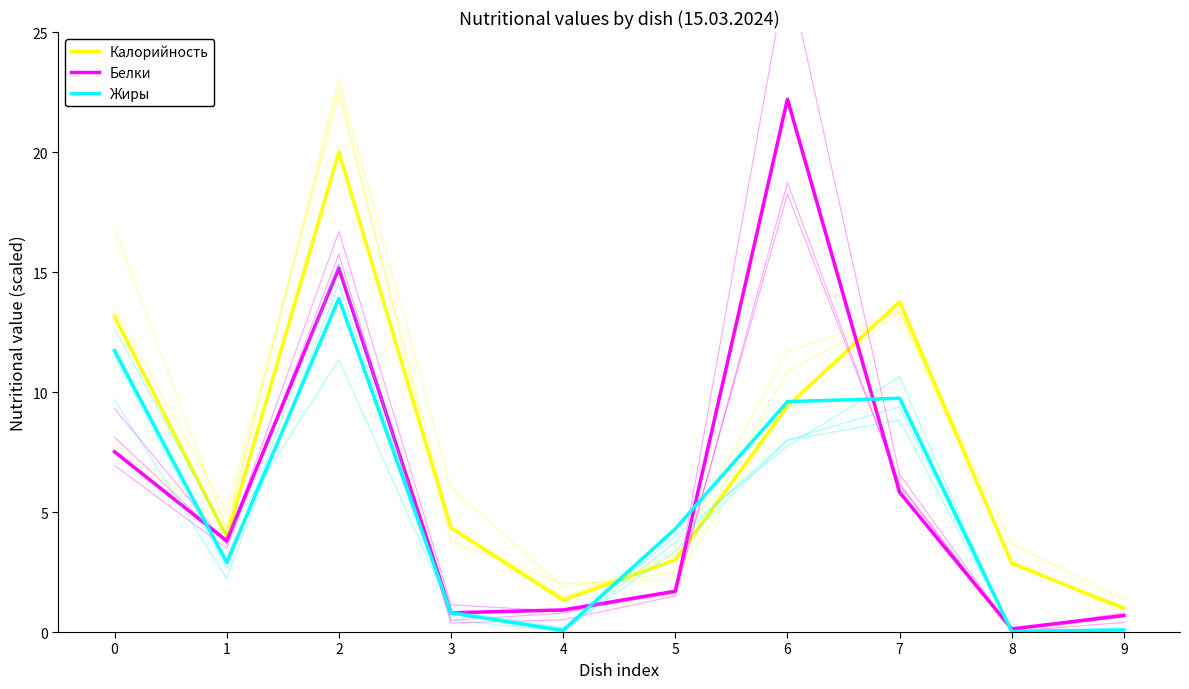

How many categories are shown in the chart?

10